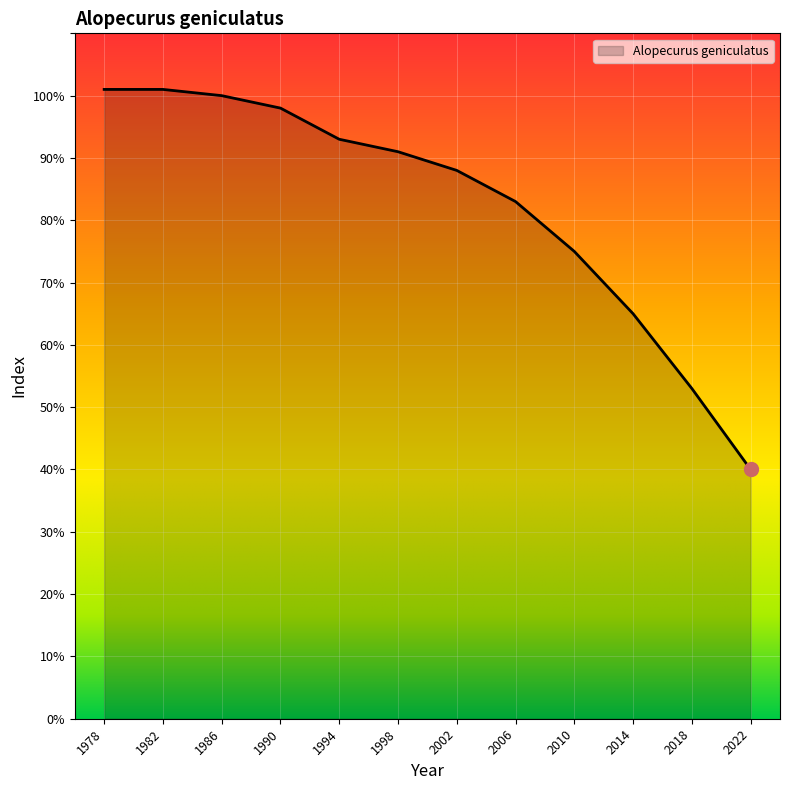

What value does the data have at 1994, to the nearest 5?

95